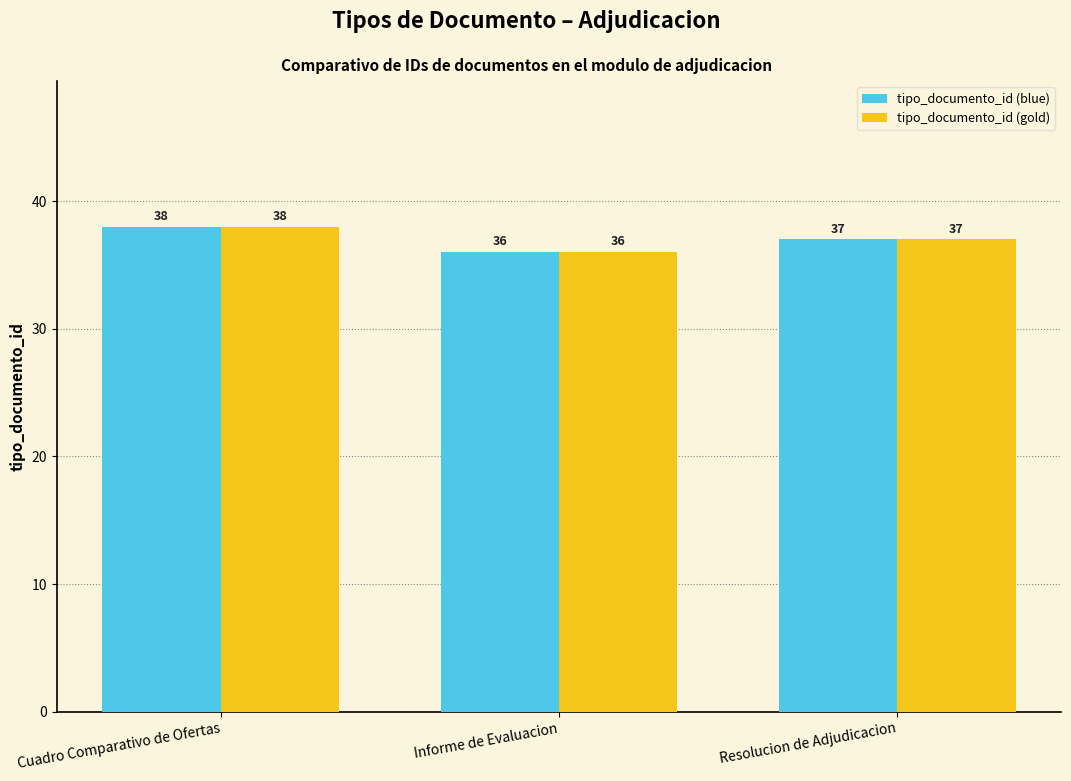

Reading left to right, list all the values displayed in this chart.

tipo_documento_id (blue): Cuadro Comparativo de Ofertas=38	Informe de Evaluacion=36	Resolucion de Adjudicacion=37
tipo_documento_id (gold): Cuadro Comparativo de Ofertas=38	Informe de Evaluacion=36	Resolucion de Adjudicacion=37